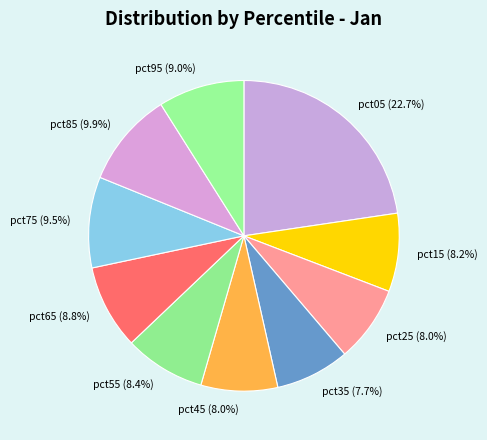

To the nearest percent, what is the combined percentage of pct35 and pct55?

16%